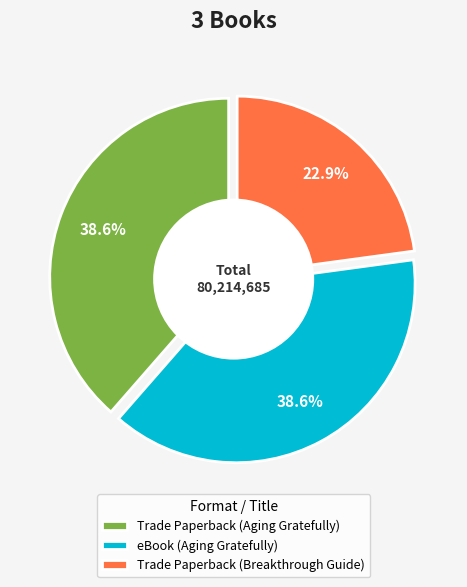

Does eBook (Aging Gratefully) account for over 50% of the chart?

No